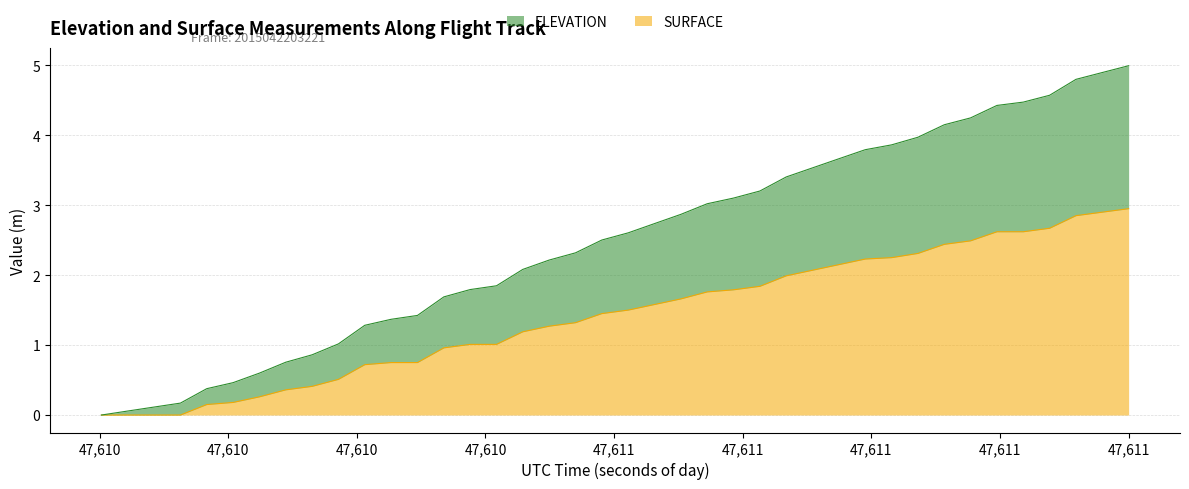

At how many categories does at least one series exceed 1?

31